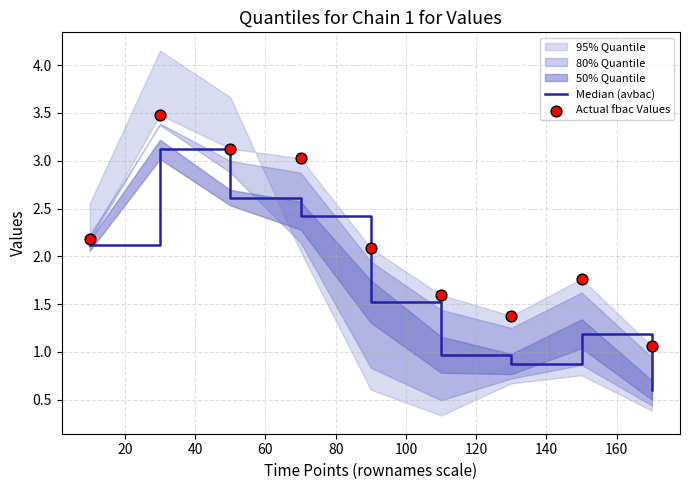

What is the total value across all series at 80?

3.6